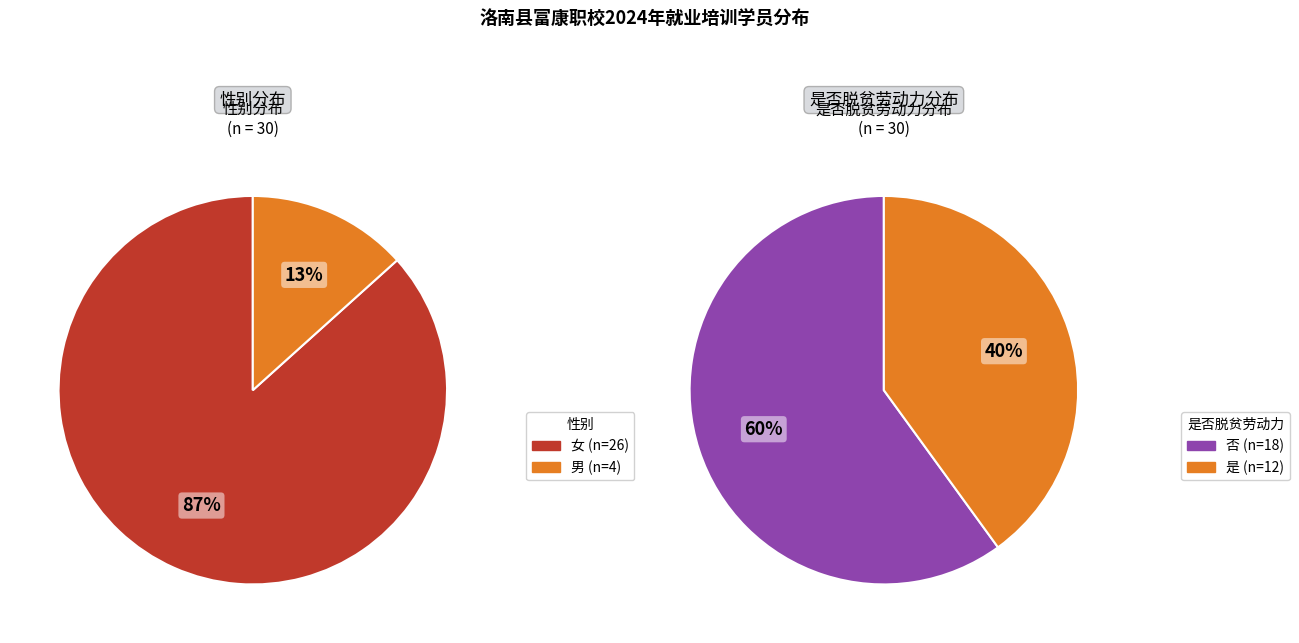

To the nearest percent, what percentage of the pie is 1?

13%